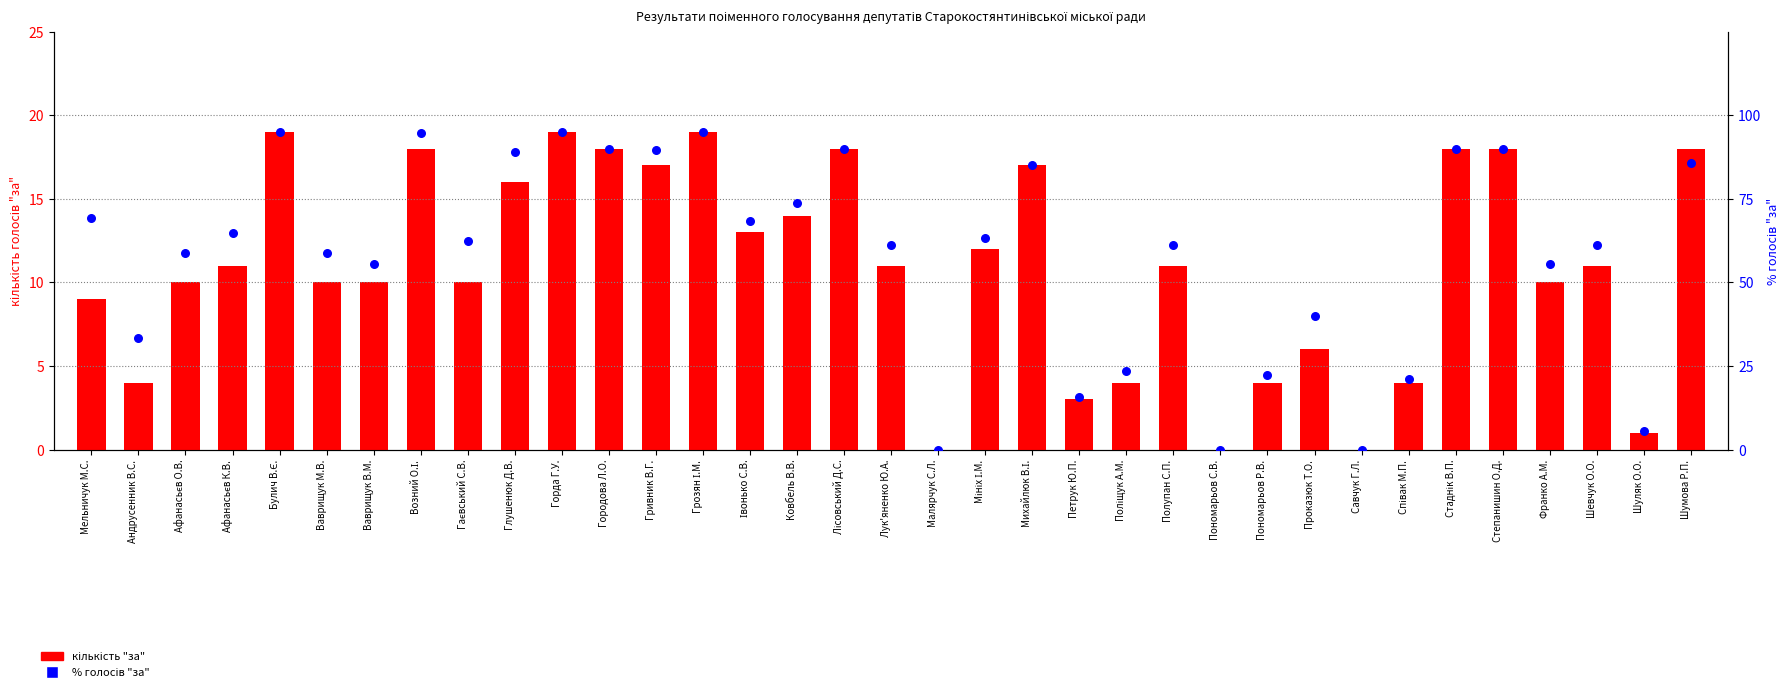

Which series contains the highest Y value?

% голосів "за"